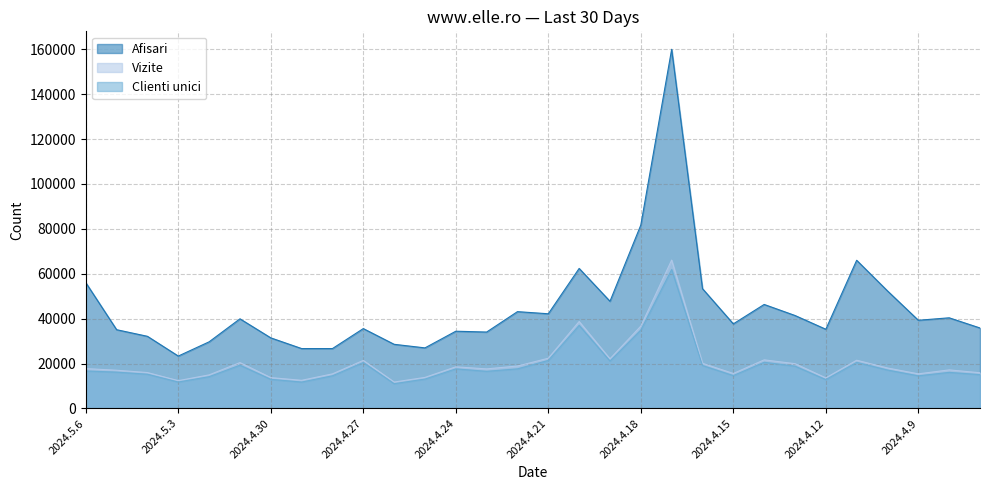

True or false: Vizite and Afisari intersect in this chart.

False